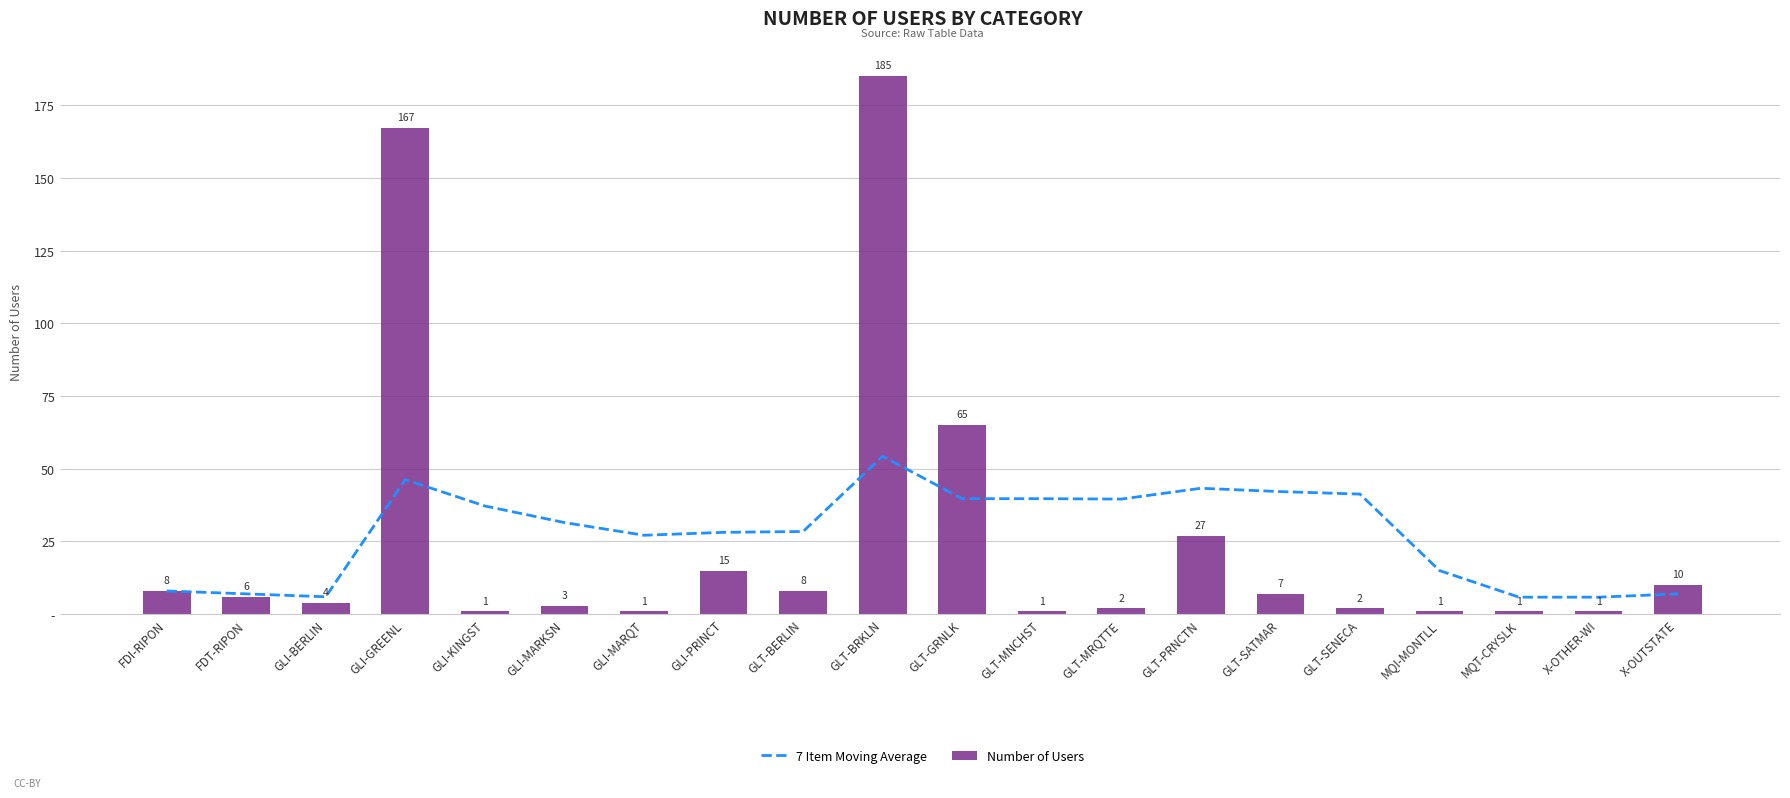

At which label does Number of Users first exceed 6?

FDI-RIPON